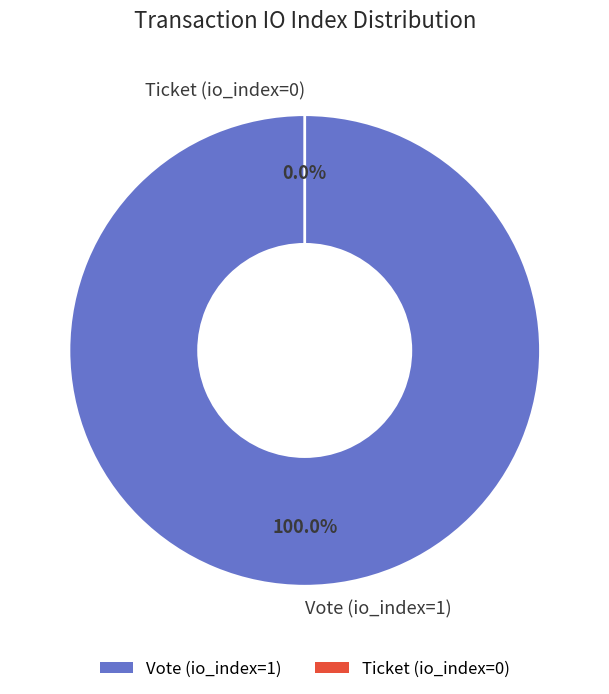

To the nearest percent, what is the average slice percentage?

50%